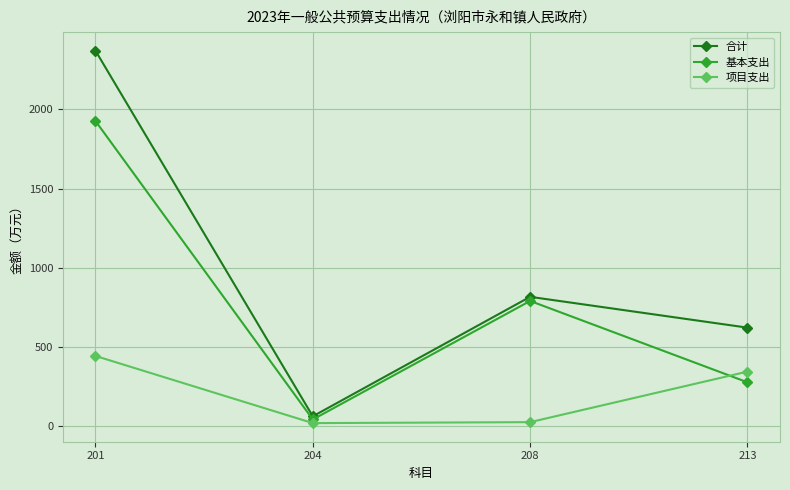

What is the value of the 基本支出 point at the 1st from the left?

1927.0